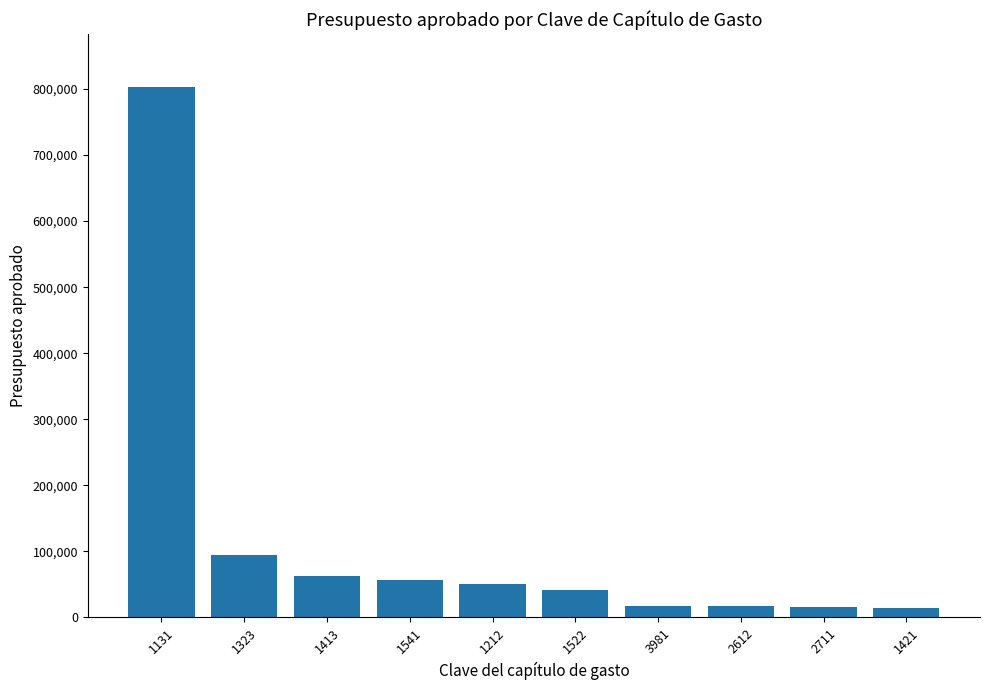

What is the ratio of the value at 1323 to the value at 1541?

1.7